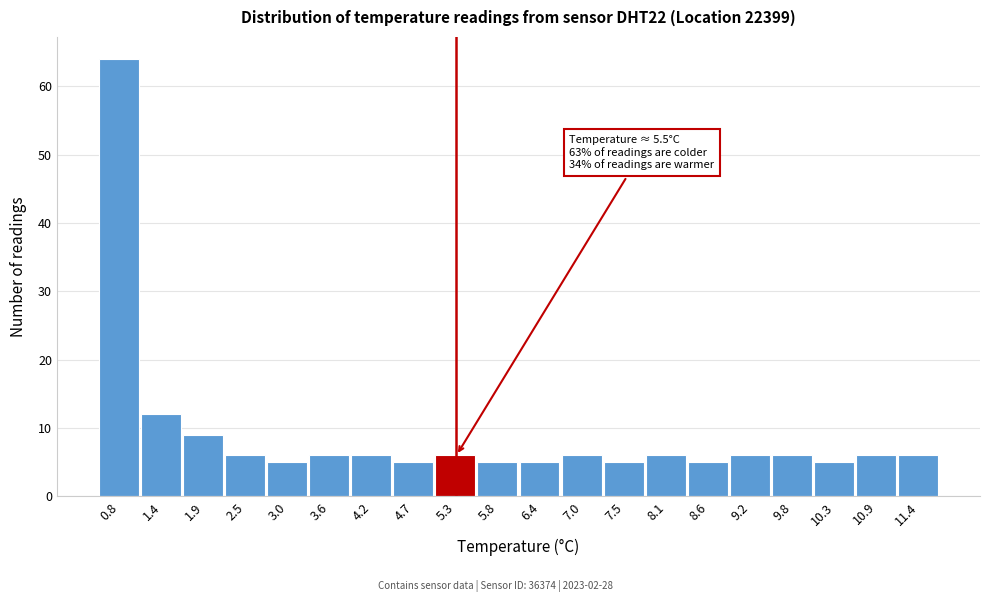

Reading left to right, transcribe all the data shown in this chart.

0.8=64	1.4=12	1.9=9	2.5=6	3.0=5	3.6=6	4.2=6	4.7=5	5.3=6	5.8=5	6.4=5	7.0=6	7.5=5	8.1=6	8.6=5	9.2=6	9.8=6	10.3=5	10.9=6	11.4=6